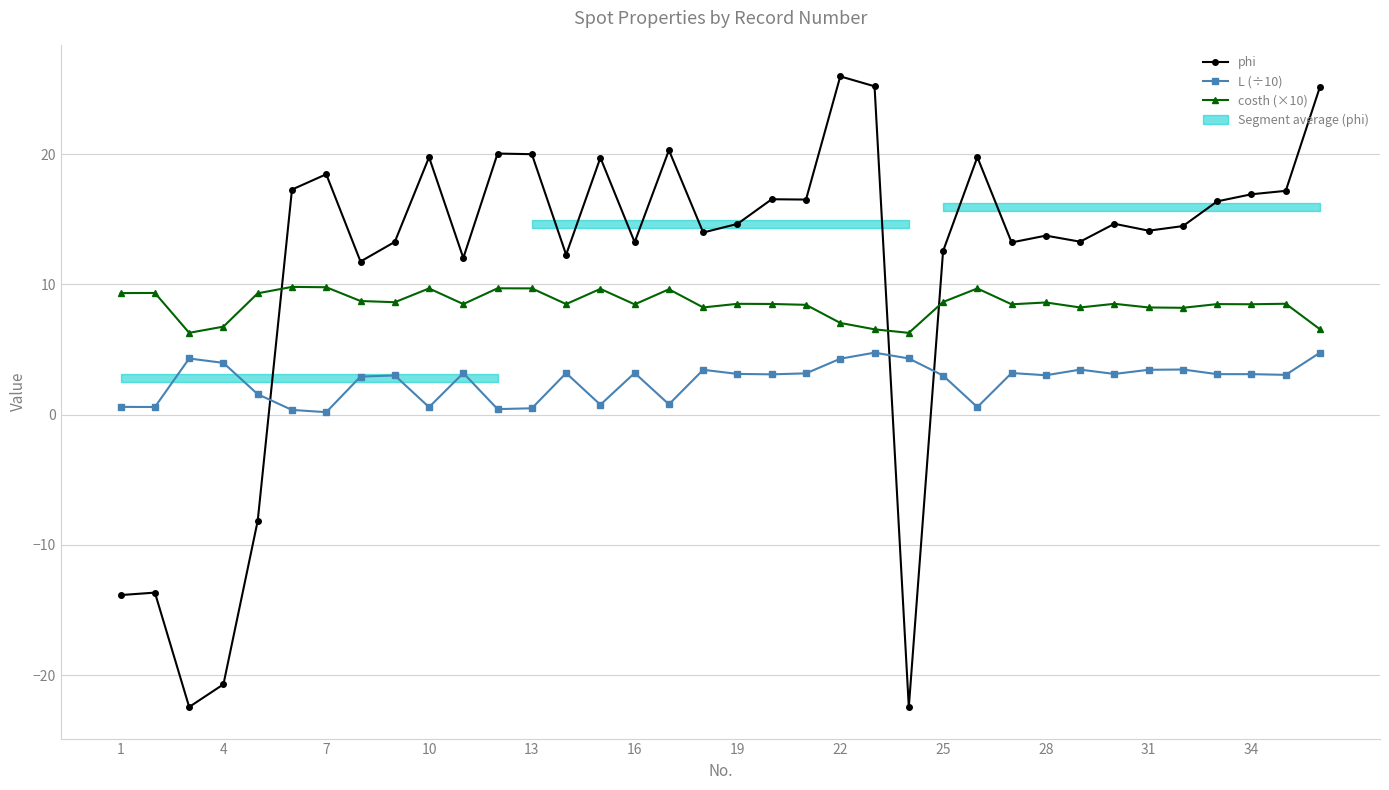

Reading left to right, extract all data points from this chart.

phi: -13.8	-13.7	-22.4	-20.7	-8.2	17.3	18.4	11.8	13.3	19.8	12.0	20.0	20.0	12.3	19.7	13.2	20.3	14.0	14.6	16.5	16.5	26.0	25.2	-22.4	12.5	19.8	13.2	13.7	13.3	14.6	14.1	14.5	16.4	16.9	17.2	25.2
L (÷10): 0.6	0.6	4.3	4.0	1.6	0.4	0.2	2.9	3.0	0.6	3.2	0.4	0.5	3.2	0.8	3.2	0.8	3.4	3.1	3.1	3.2	4.3	4.8	4.3	3.0	0.6	3.2	3.0	3.5	3.1	3.4	3.5	3.1	3.1	3.1	4.8
costh (×10): 9.3	9.3	6.3	6.8	9.3	9.8	9.8	8.7	8.6	9.7	8.5	9.7	9.7	8.5	9.7	8.5	9.6	8.2	8.5	8.5	8.4	7.0	6.5	6.3	8.6	9.7	8.5	8.6	8.2	8.5	8.2	8.2	8.5	8.5	8.5	6.5